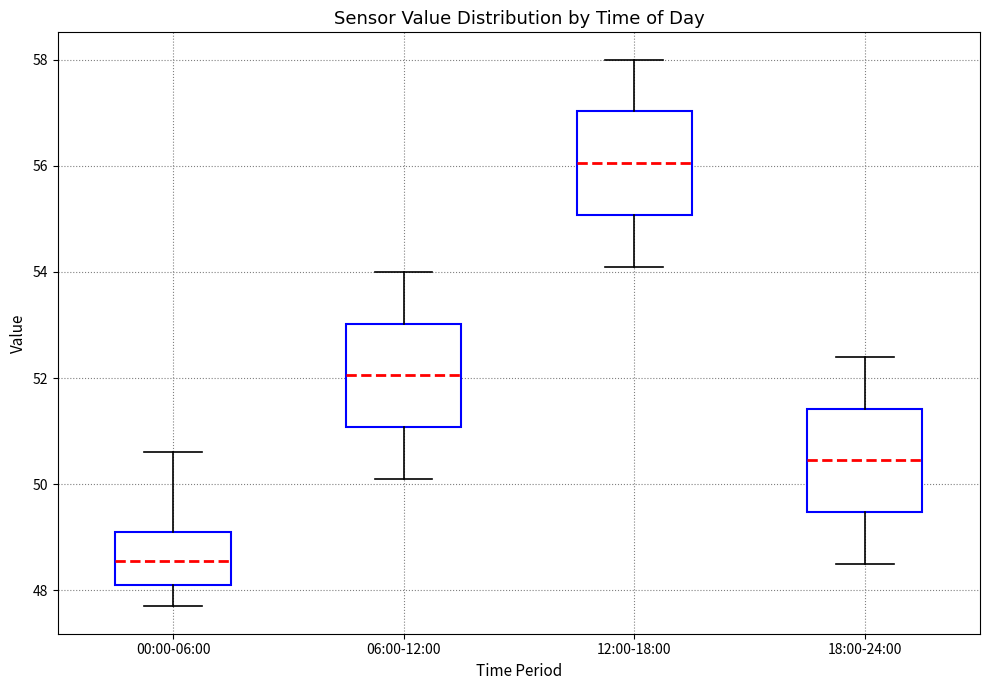

Which box's median line is the lowest?

00:00-06:00